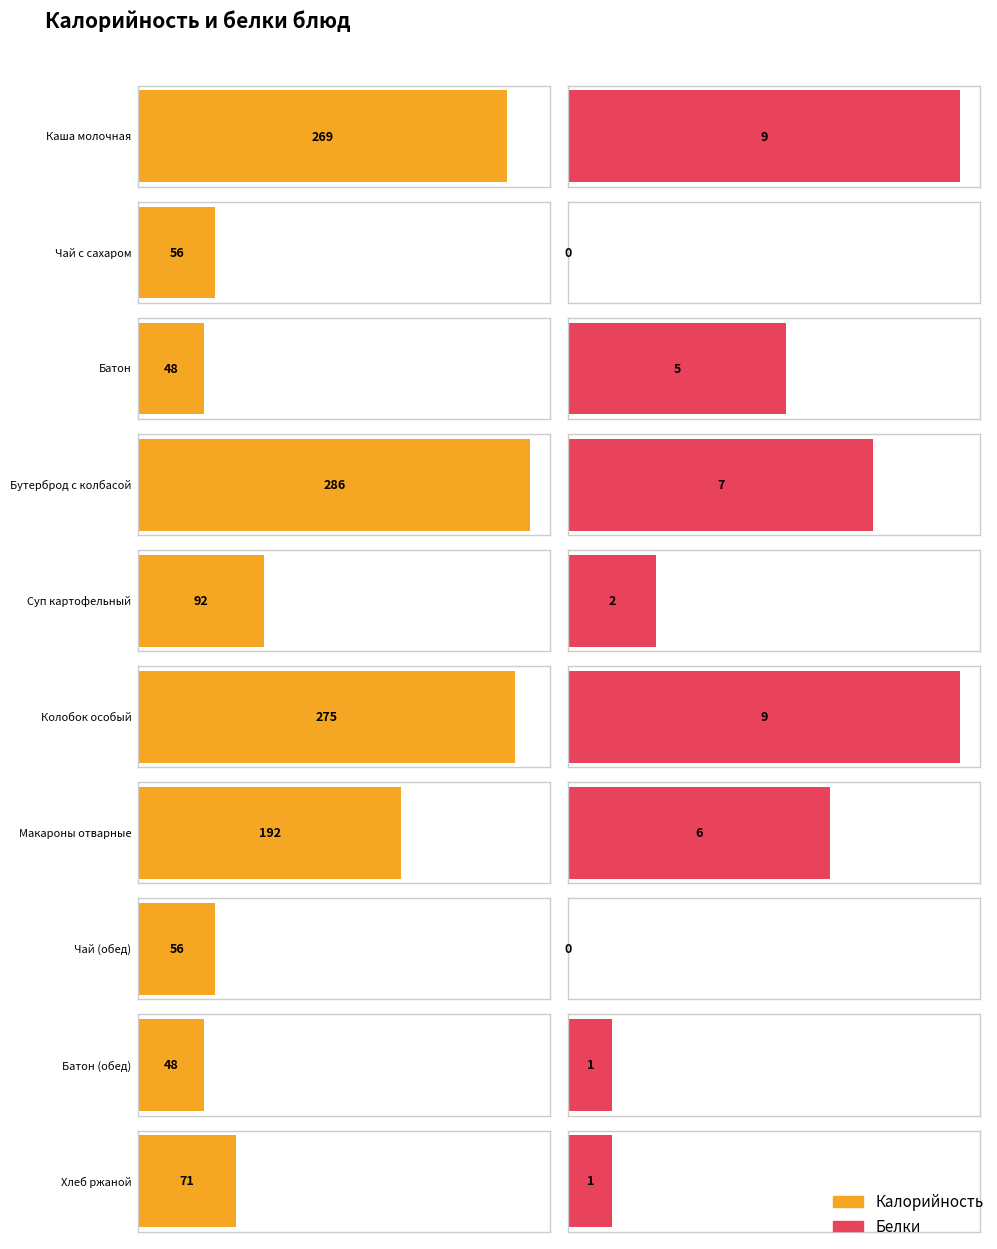

What is the value of the Калорийность bar at the 7th from the left?

192